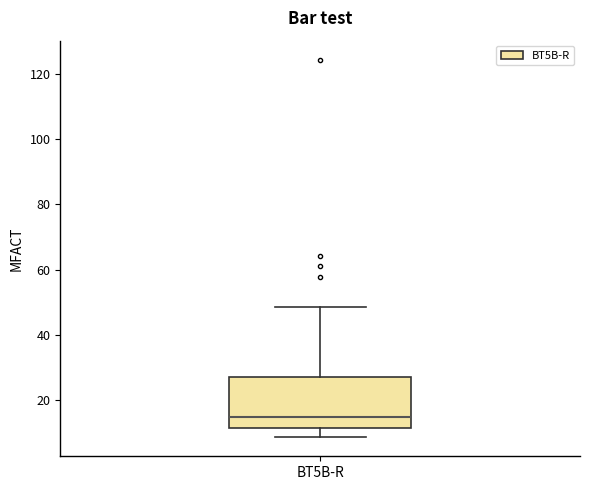

Transcribe this box plot: give where the median line is, the range the box spans, and where the two whiskers end, as read against the y-axis. The values are not printed on the chart, so give them approximately, as read against the axis.

median 16, box 12 to 28, whiskers 8 to 48